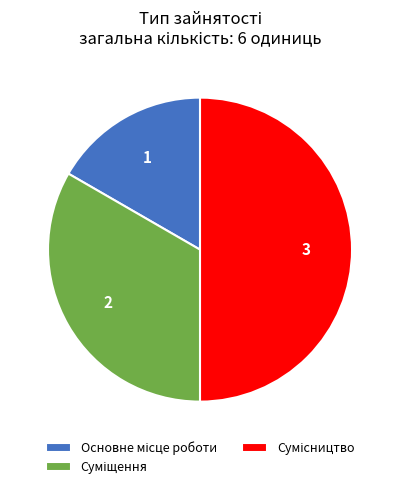

To the nearest percent, what is the difference between the Суміщення and Основне місце роботи slice percentages?

17%